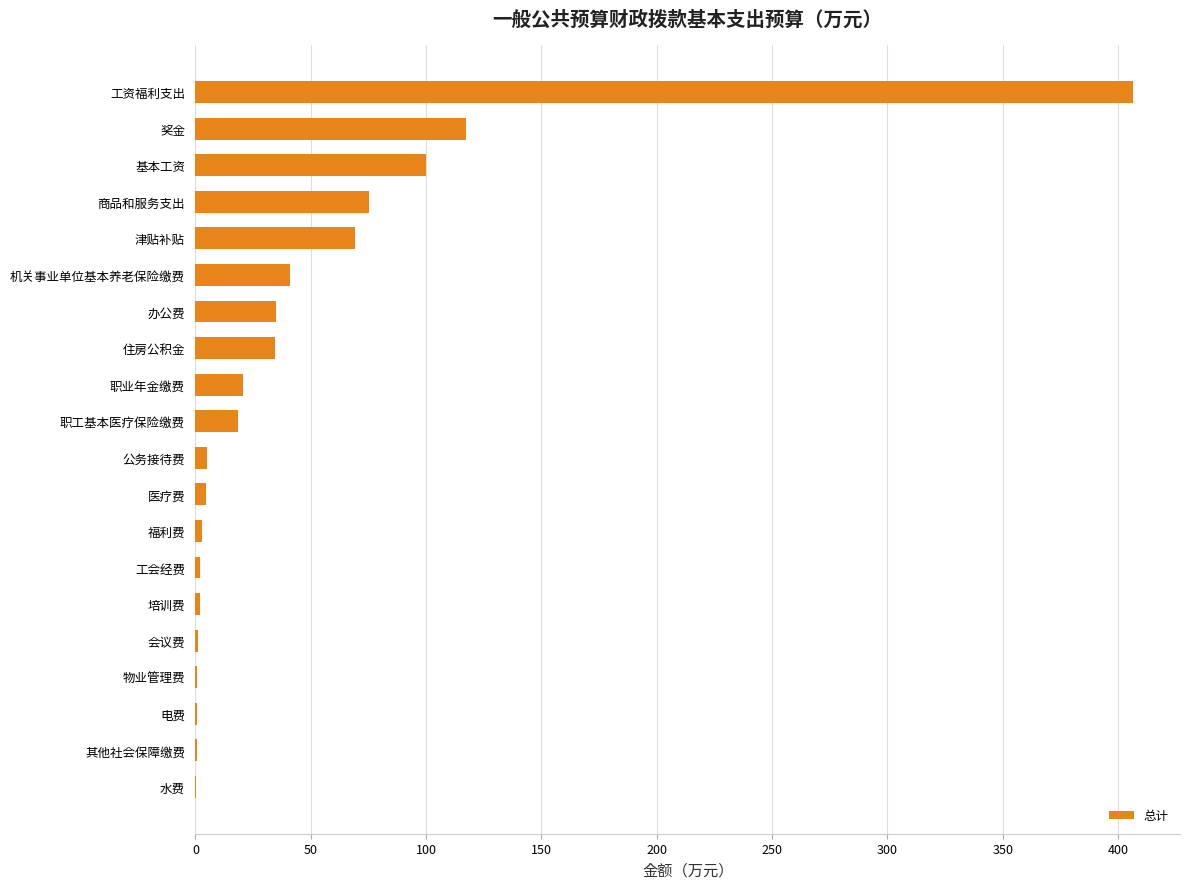

What is the sum of all values?

937.8